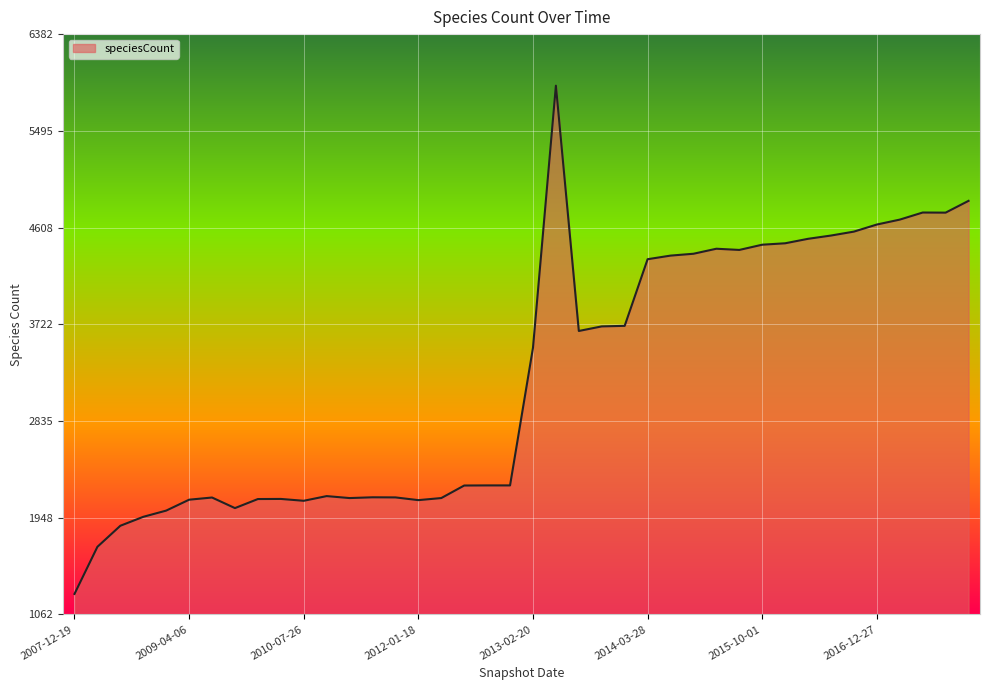

What is the greatest value displayed?

5910